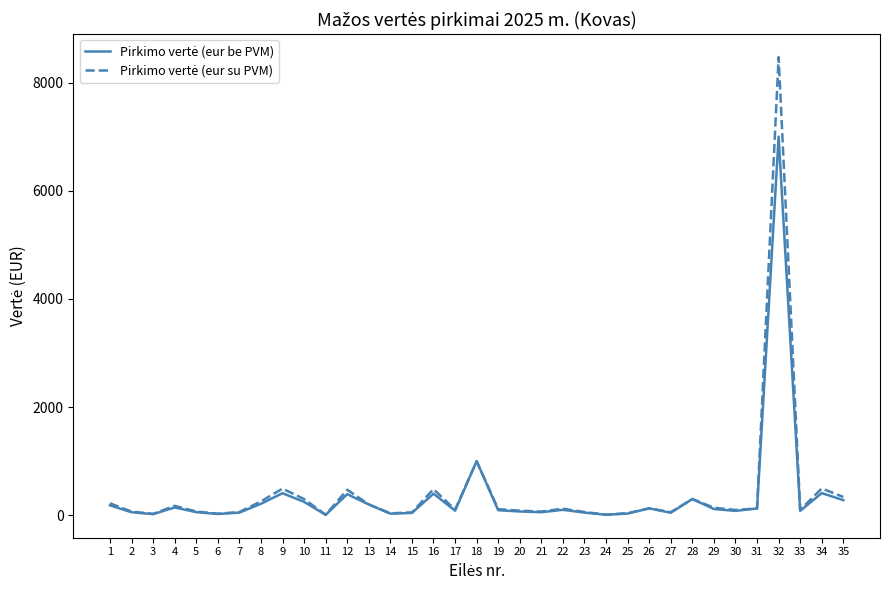

How many categories are shown in the chart?

35